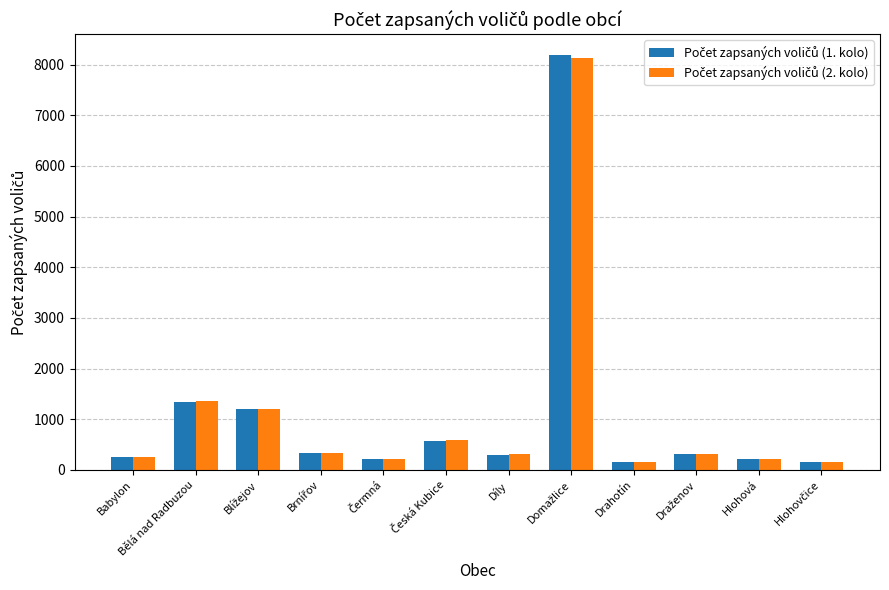

What is the total value across all series at Bělá nad Radbuzou?

2699